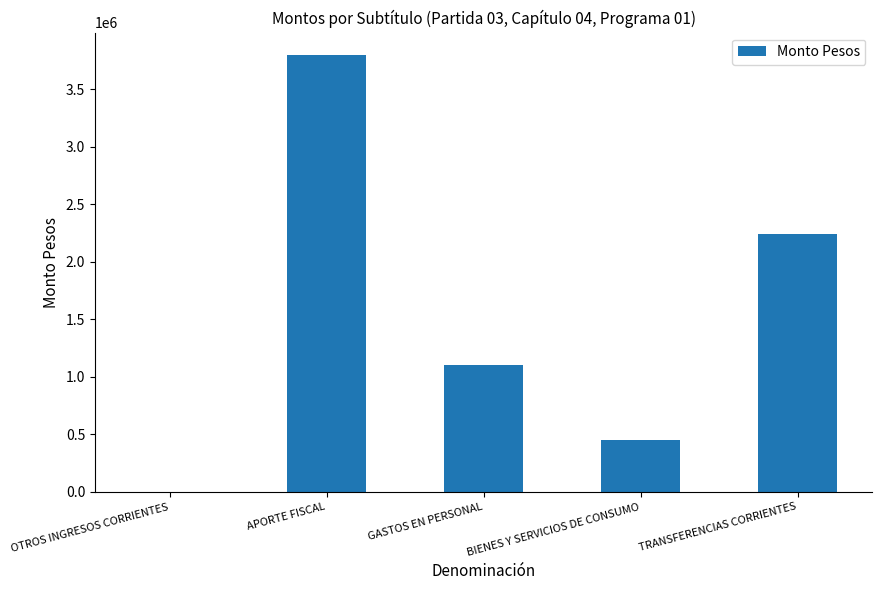

Count the number of data series in this chart.

1